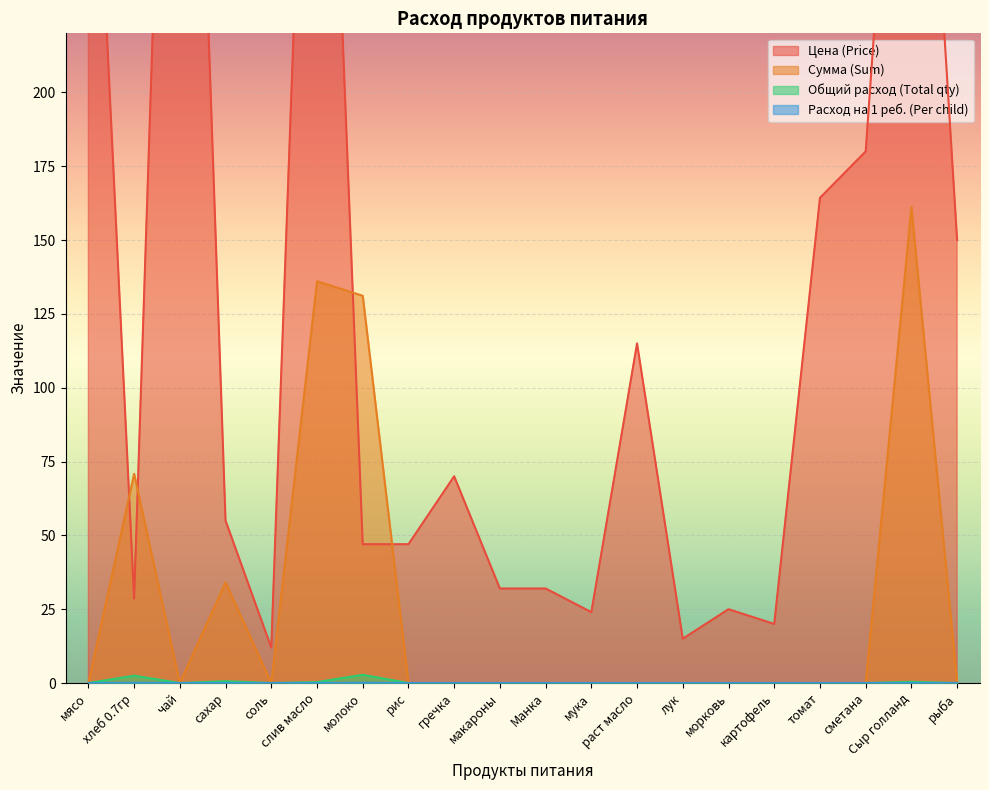

Which category has the lowest value across all series?

мясо